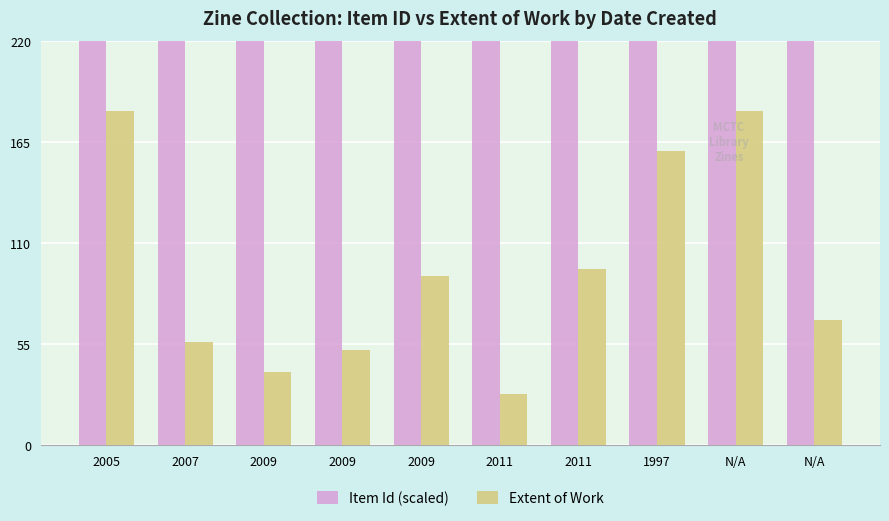

List the series in order of their overall mean, highest first.

Item Id (scaled), Extent of Work